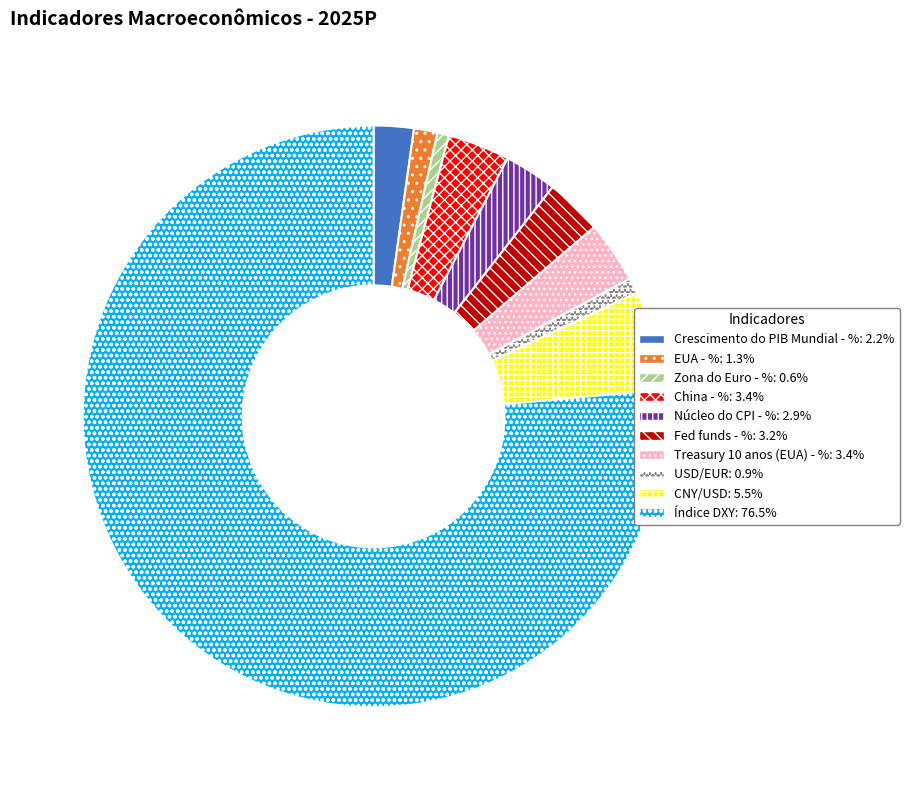

Combined, do China - % and Zona do Euro - % account for over 50%?

No